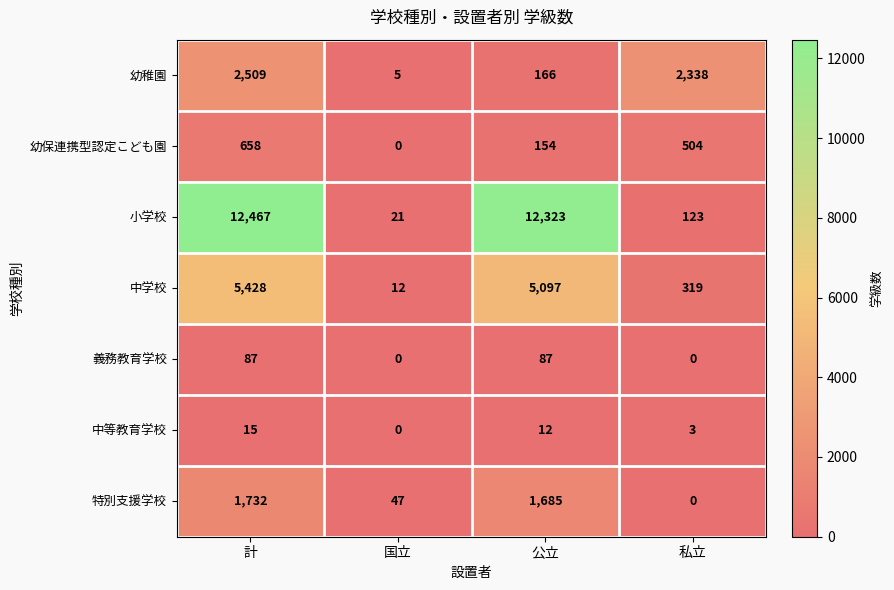

List the labels in order of 幼保連携型認定こども園 value, smallest first.

国立, 公立, 私立, 計